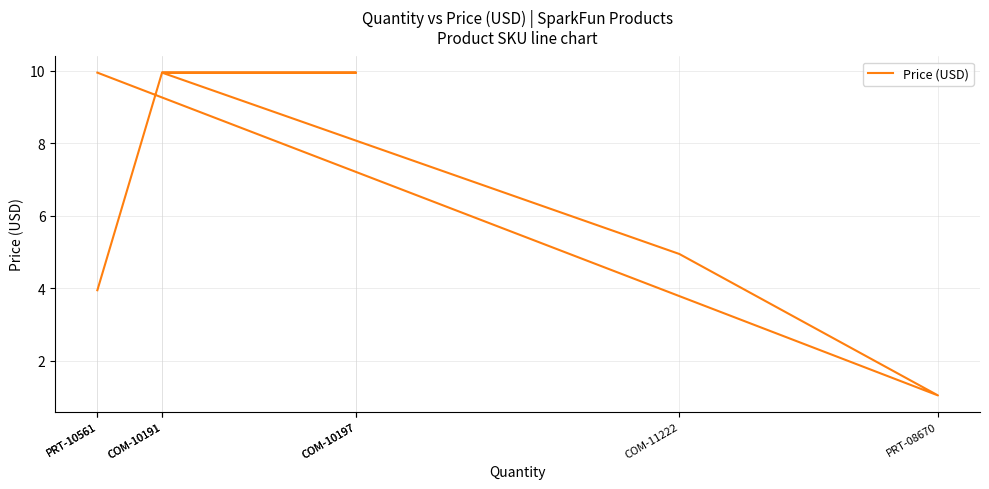

How many values are below 9?

3